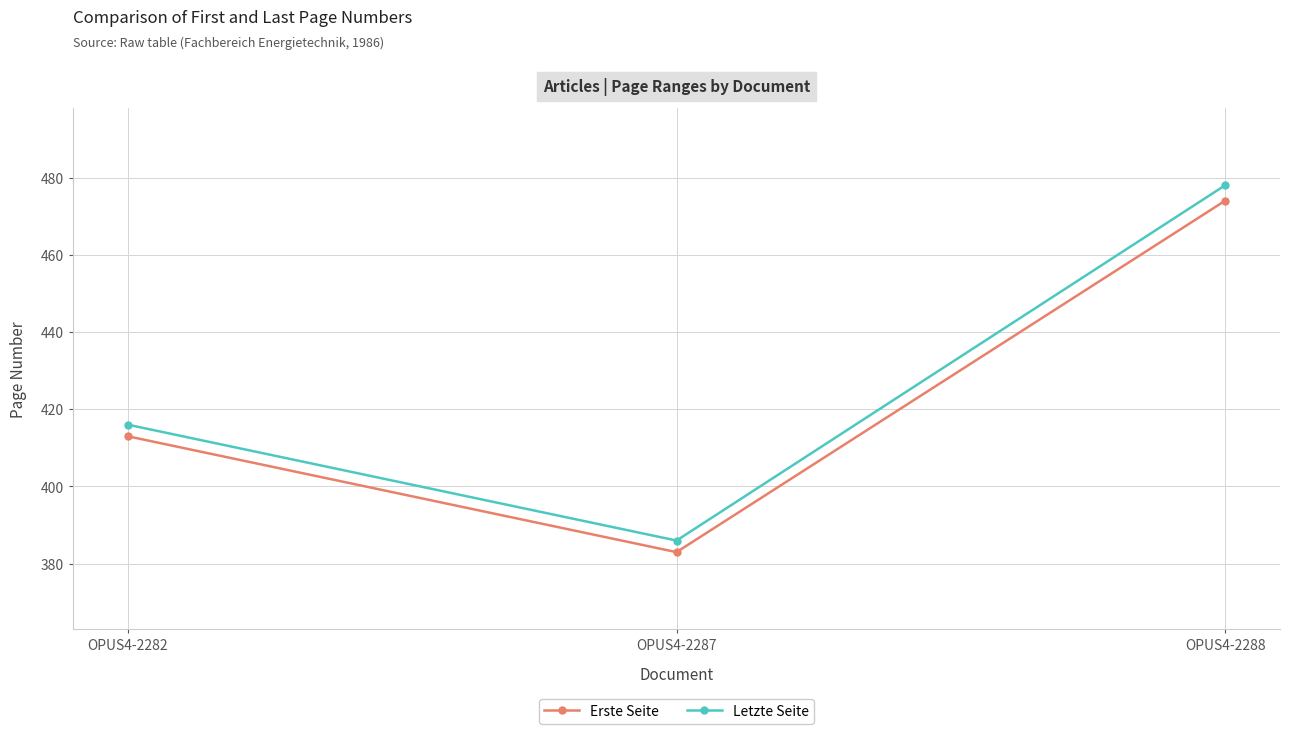

The value of Erste Seite at OPUS4-2282 is 270. True or false?

False